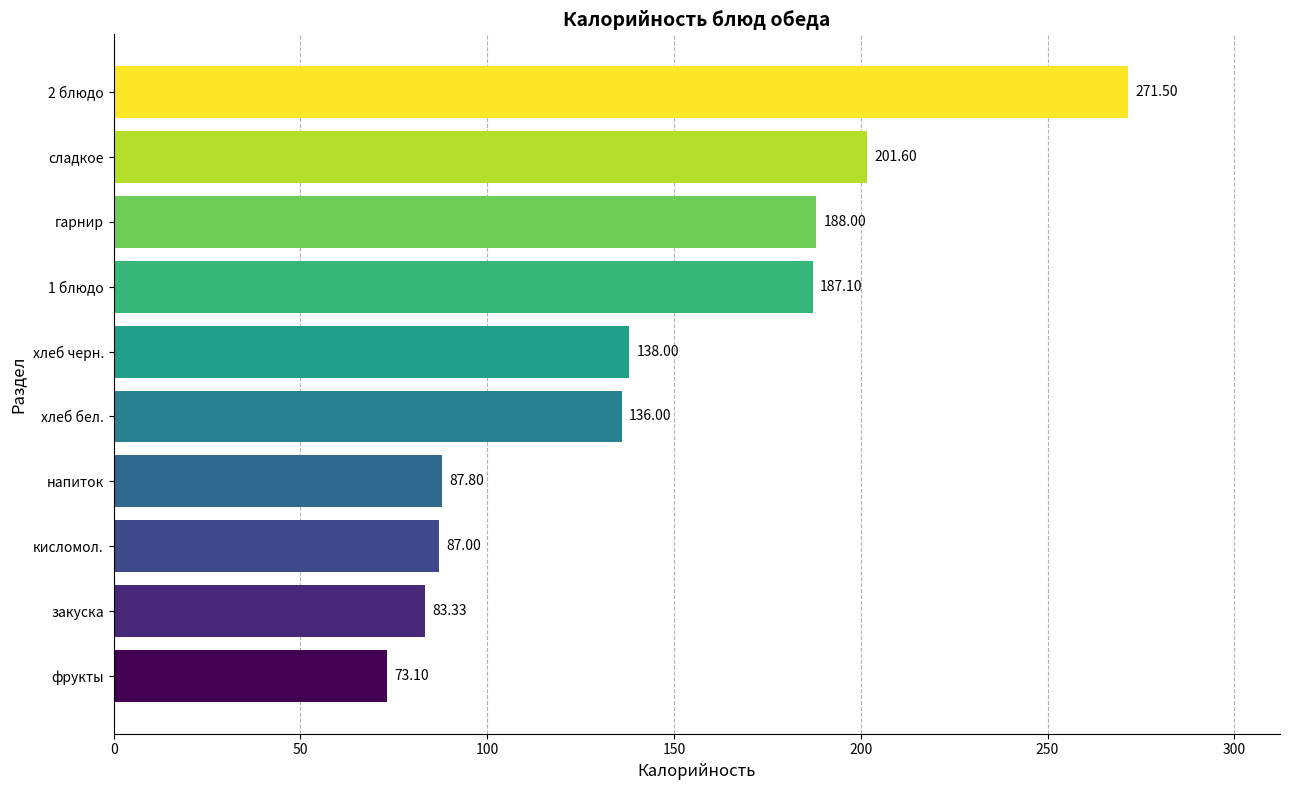

List the labels in order of value, smallest first.

фрукты, закуска, кисломол., напиток, хлеб бел., хлеб черн., 1 блюдо, гарнир, сладкое, 2 блюдо